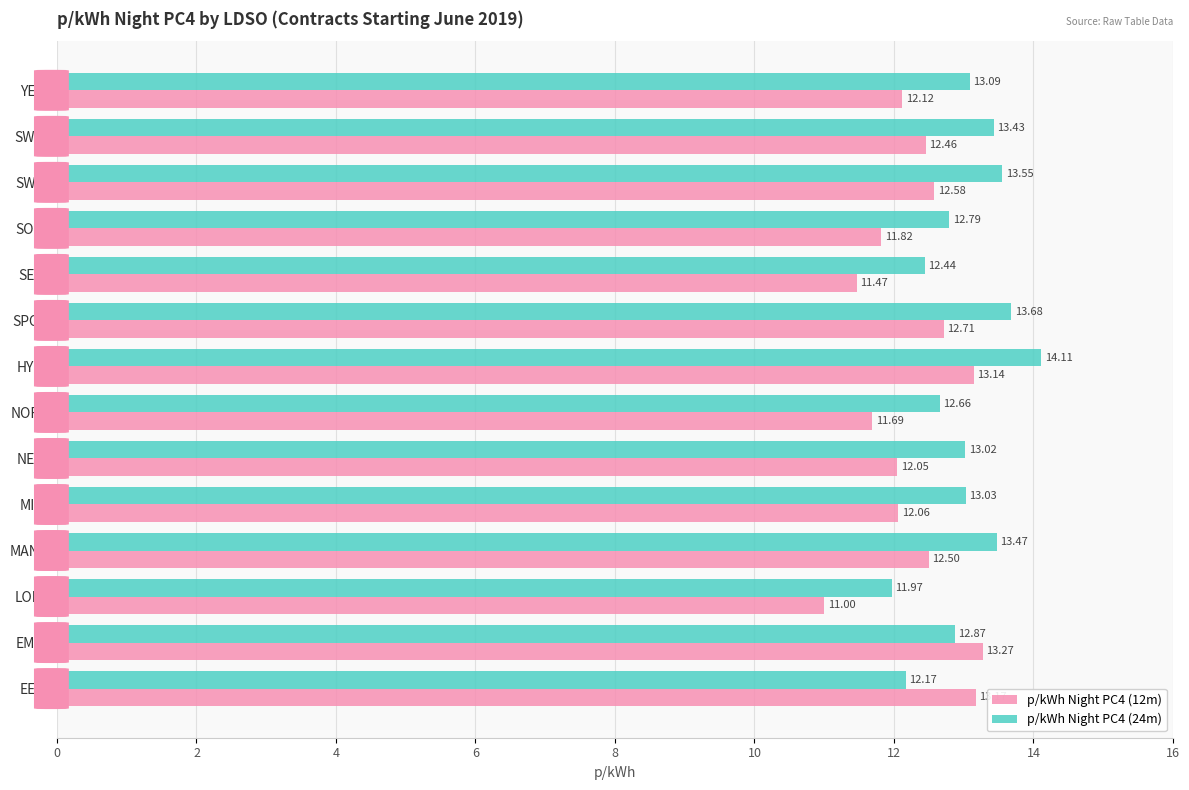

What is the difference between the highest and lowest values at HYDE?

1.0